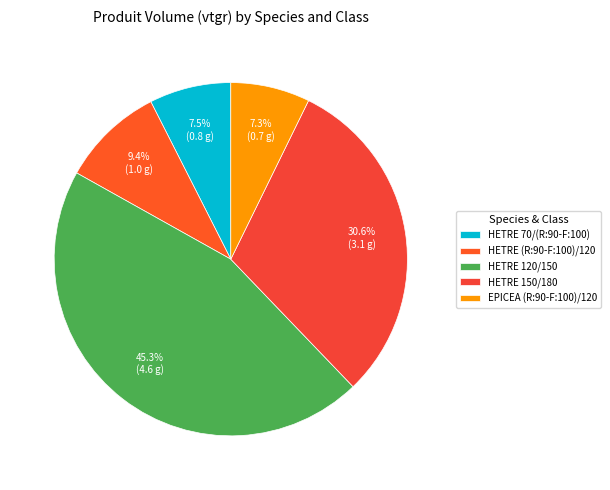

The EPICEA (R:90-F:100)/120 slice represents 7% of the pie. True or false?

True